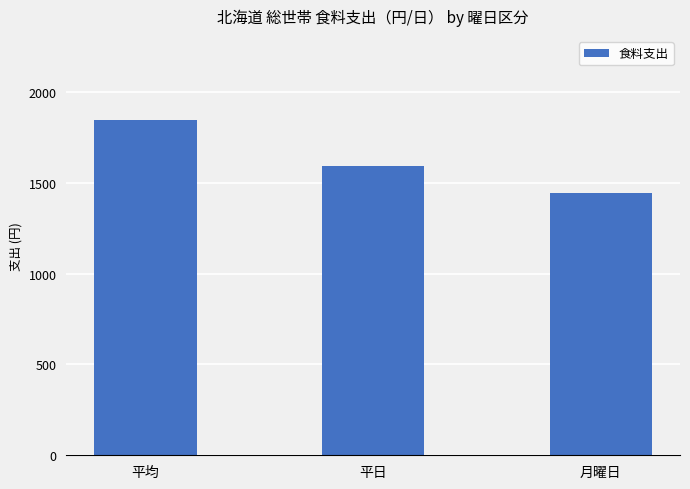

What is the sum of all values?

4882.6